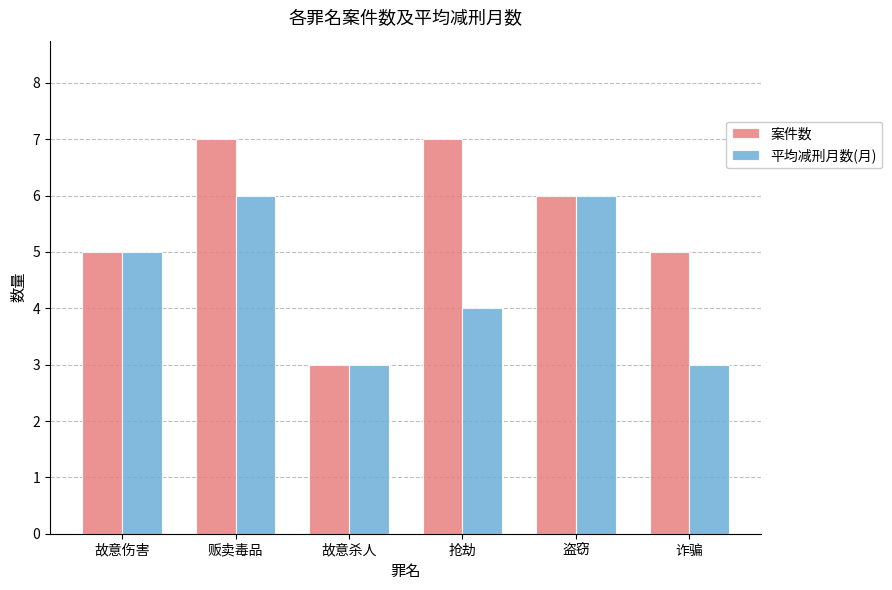

How many bars are there in total?

12